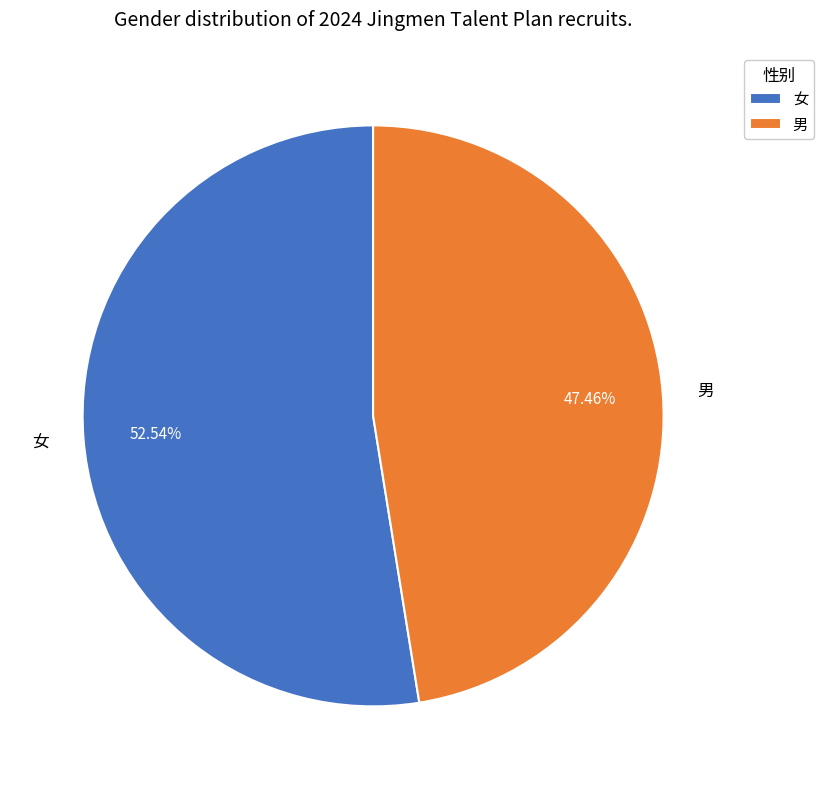

The 男 slice represents 33% of the pie. True or false?

False